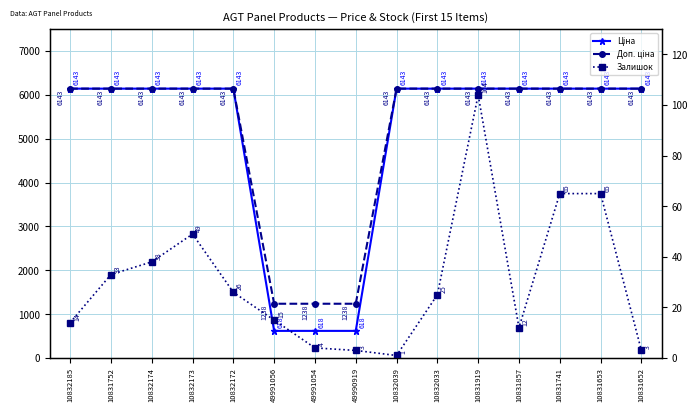

What is the average value of the Доп. ціна series?

5162.2